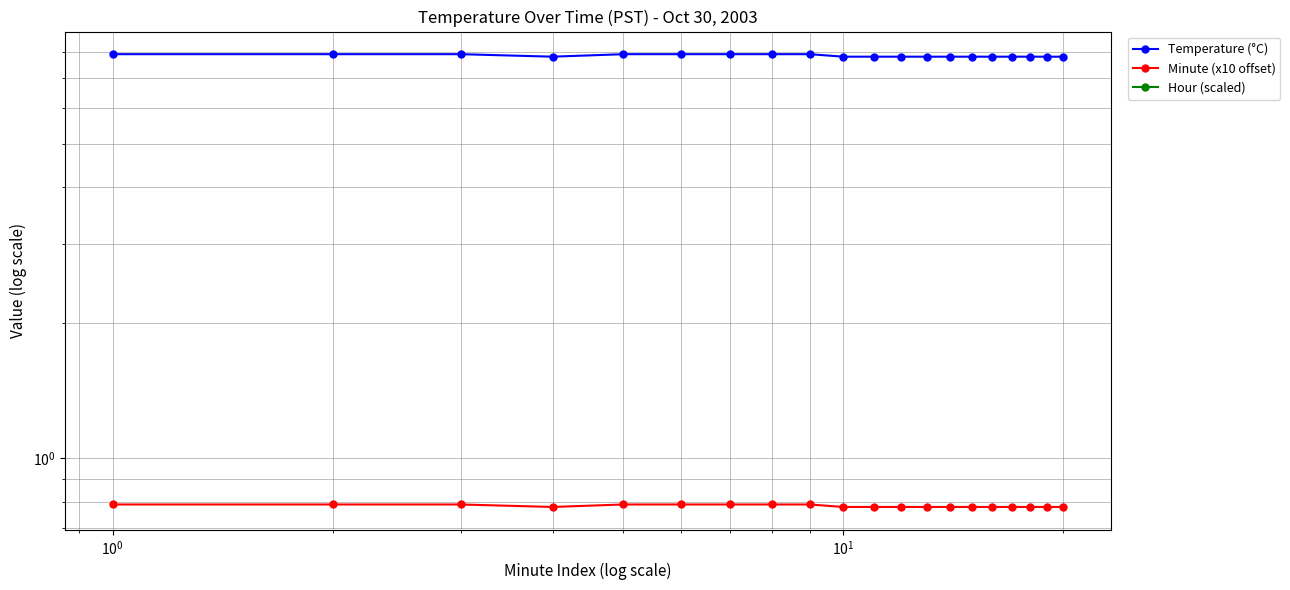

What are all the series names shown in the legend?

Temperature (°C), Minute (x10 offset), Hour (scaled)